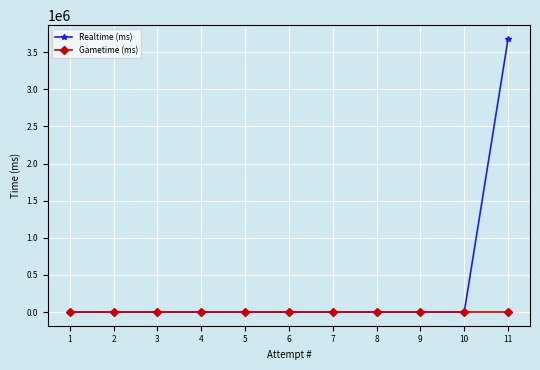

The value of Gametime (ms) at 3 is 0. True or false?

True